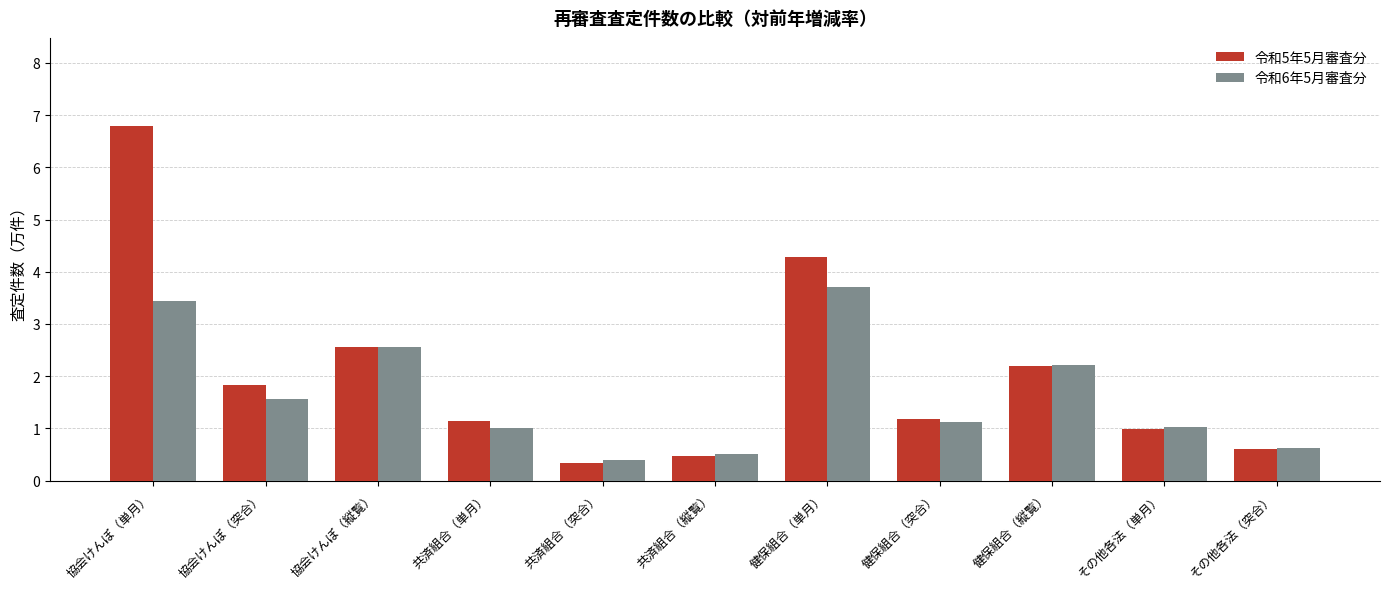

Which series changed the most between 協会けんぽ（突合） and 共済組合（縦覧）?

令和5年5月審査分